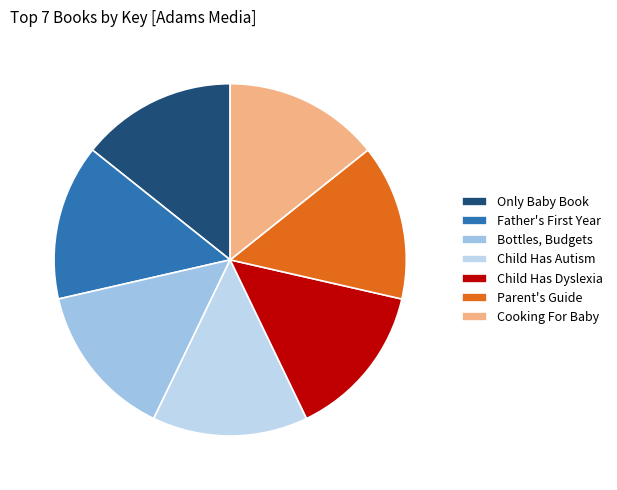

Count the number of slices in the pie.

7